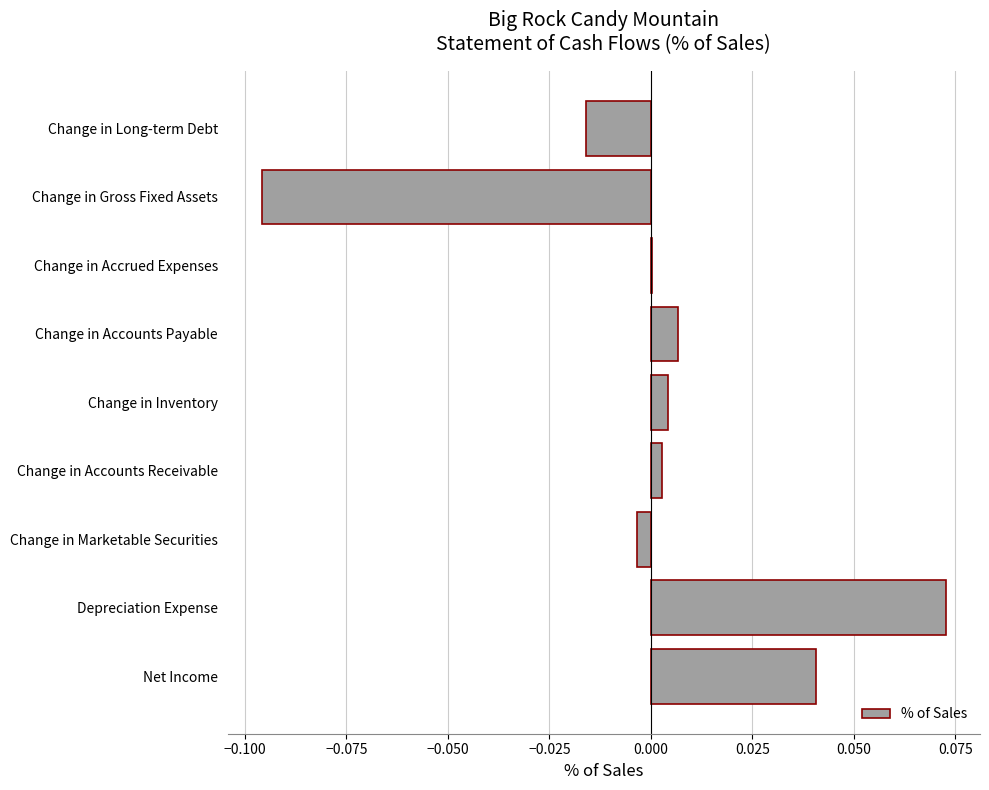

Between Net Income and Change in Marketable Securities, which is larger?

Net Income